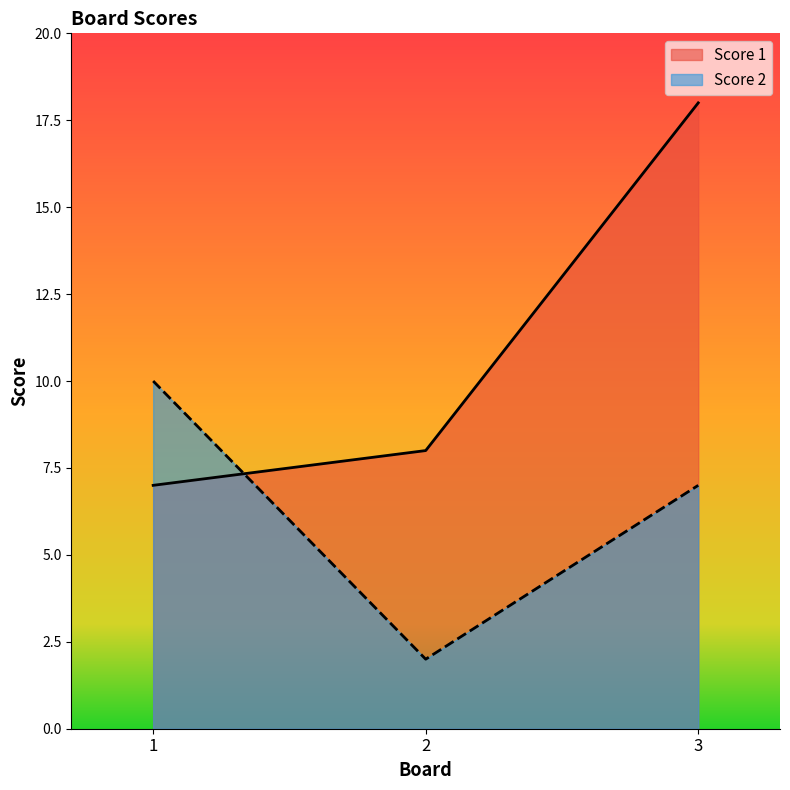

Which series changed the most between 2 and 3?

Score 1